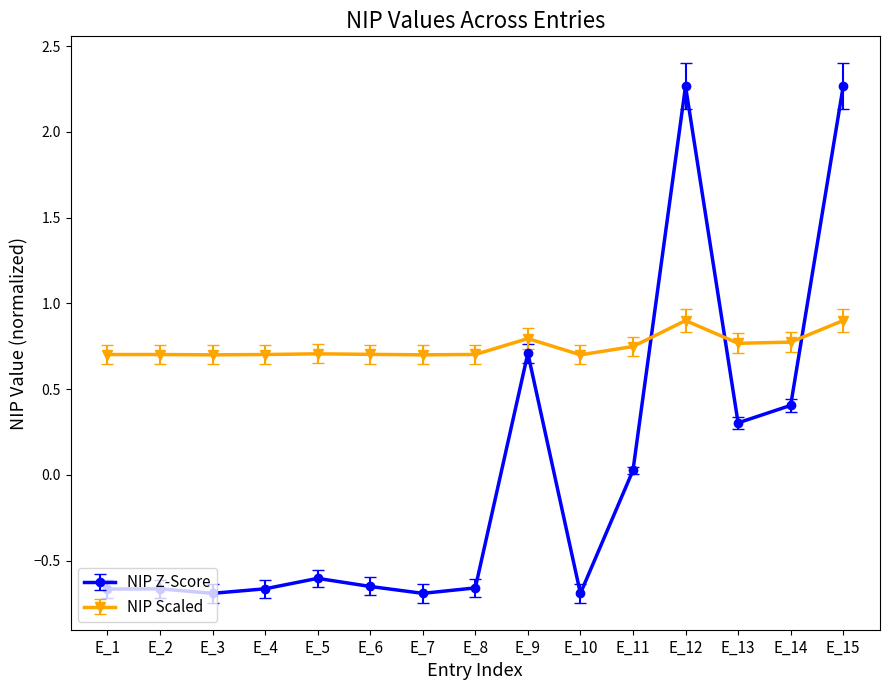

Does the chart display data point markers on the line(s)?

Yes